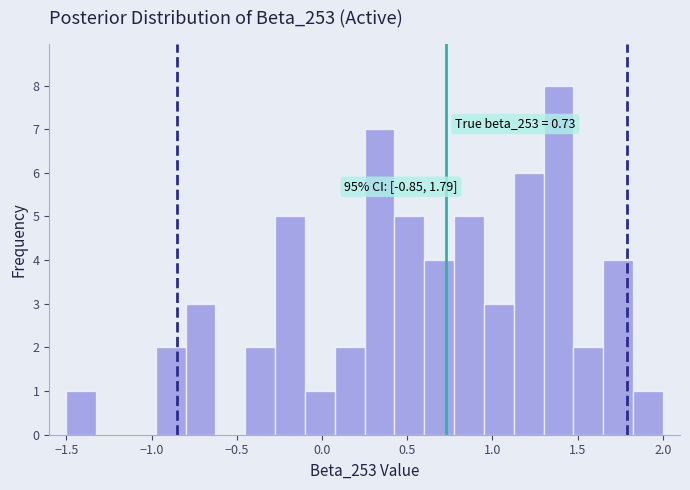

Around what value on the x-axis is the tallest bar? Give the approximate position of its centre, as read against the axis.

1.40